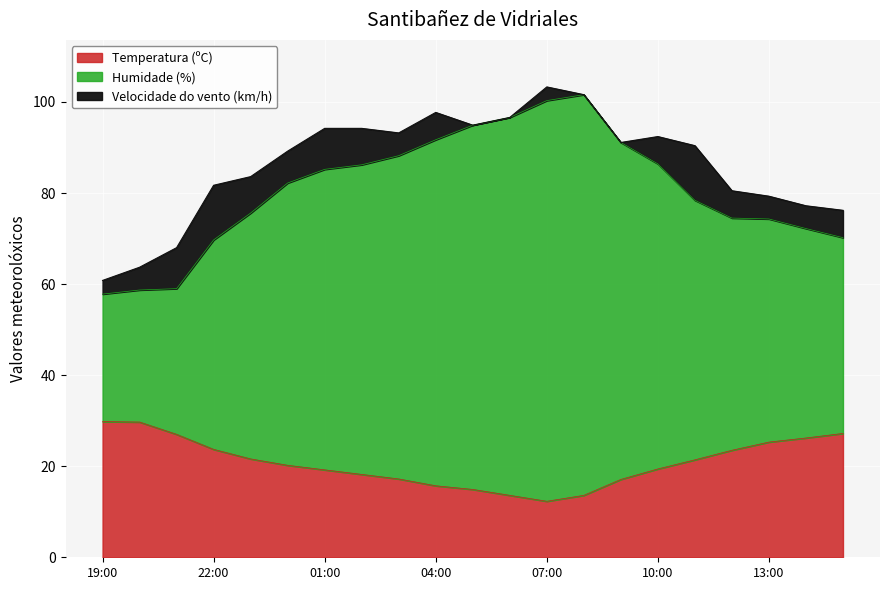

Between 22:00 and 03:00, which series saw the biggest shift?

Humidade (%)